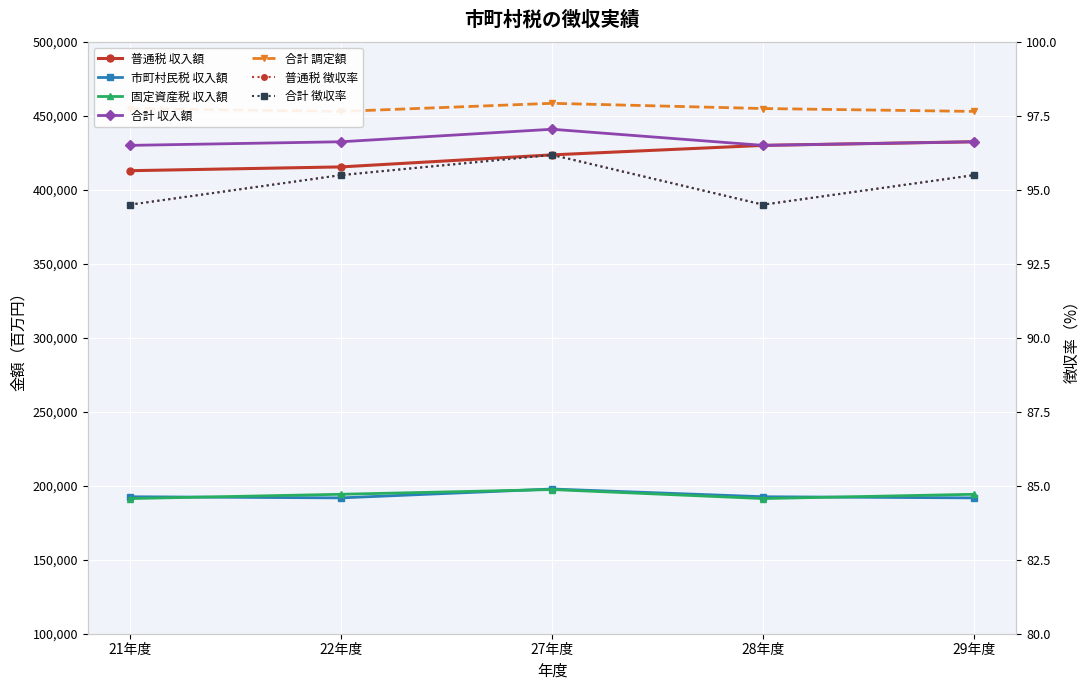

What is the difference between the second highest and minimum values in the 収入額 series?

17115.0